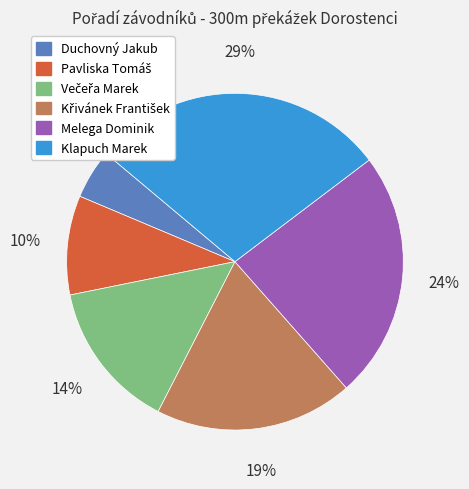

Approximately how many times larger is the value at Klapuch Marek compared to Melega Dominik?

1.2